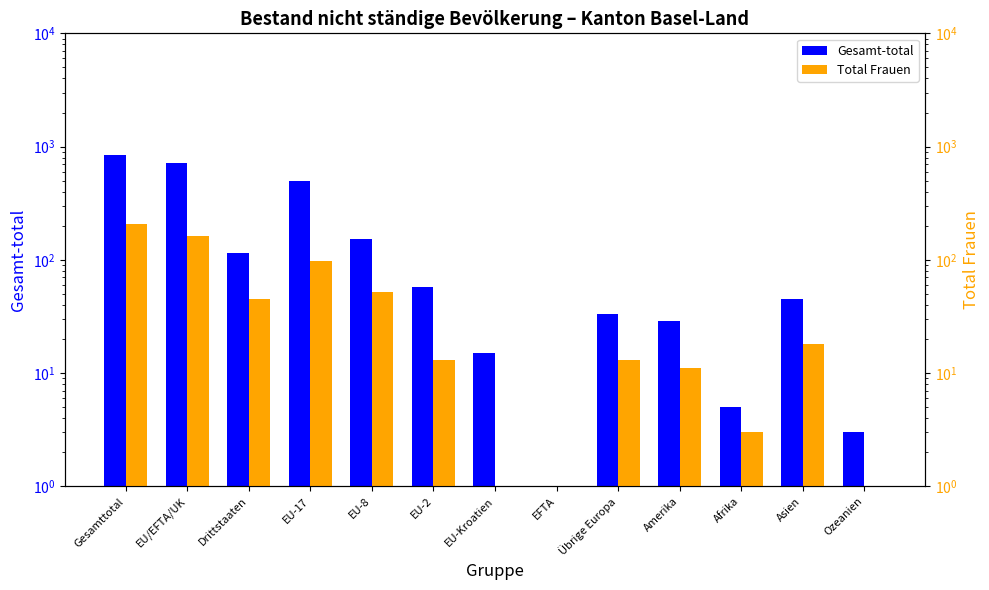

Which has a higher value, EU-Kroatien or Afrika?

EU-Kroatien